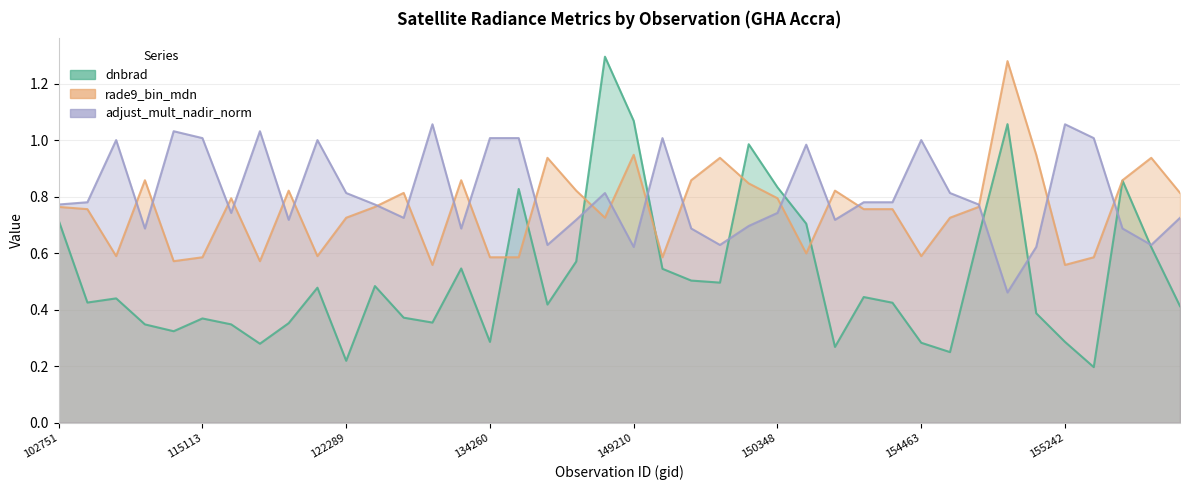

What is the difference between the maximum and second lowest values in the rade9_bin_mdn series?

0.7